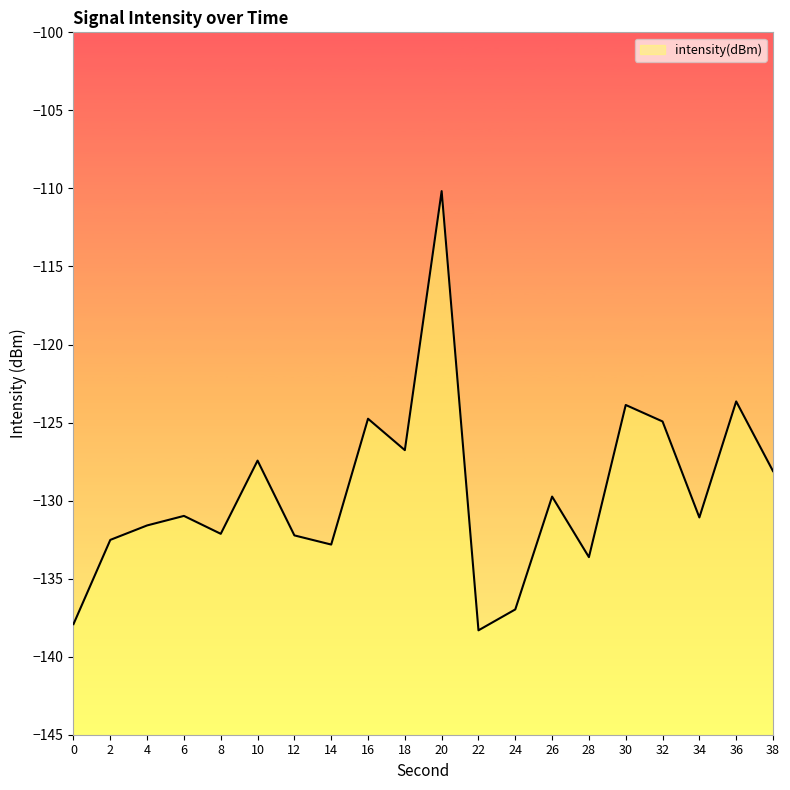

Rank the categories by value from lowest to highest.

22, 0, 24, 28, 14, 2, 12, 8, 4, 34, 6, 26, 38, 10, 18, 32, 16, 30, 36, 20